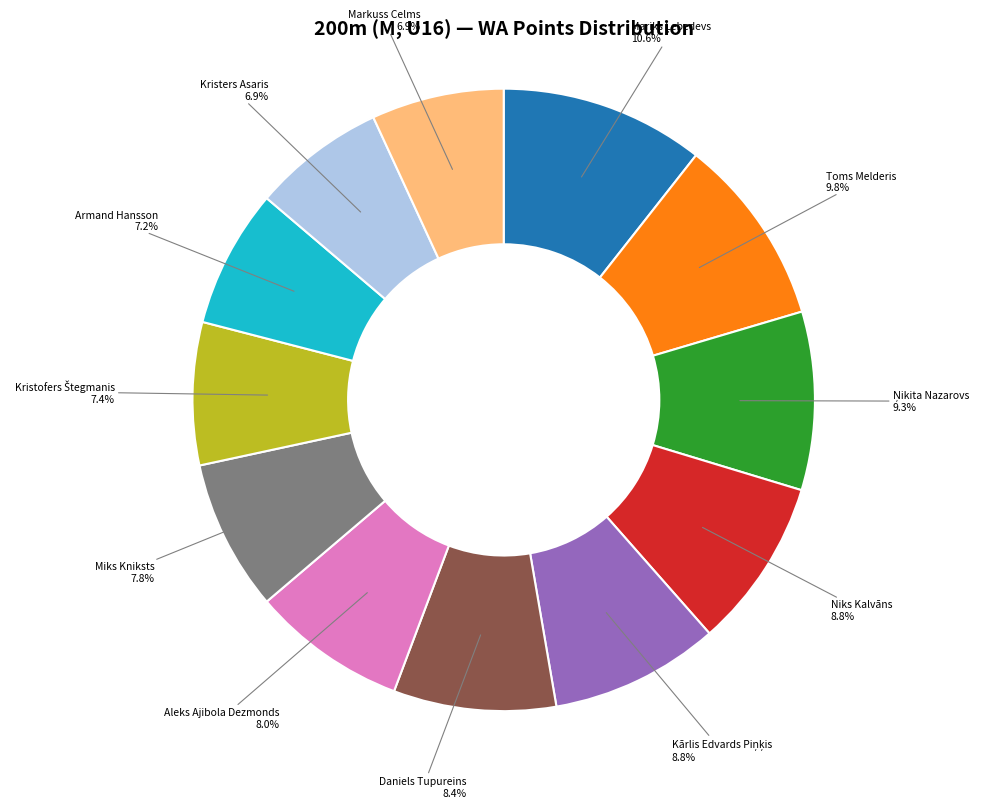

Does any single category account for the majority?

No